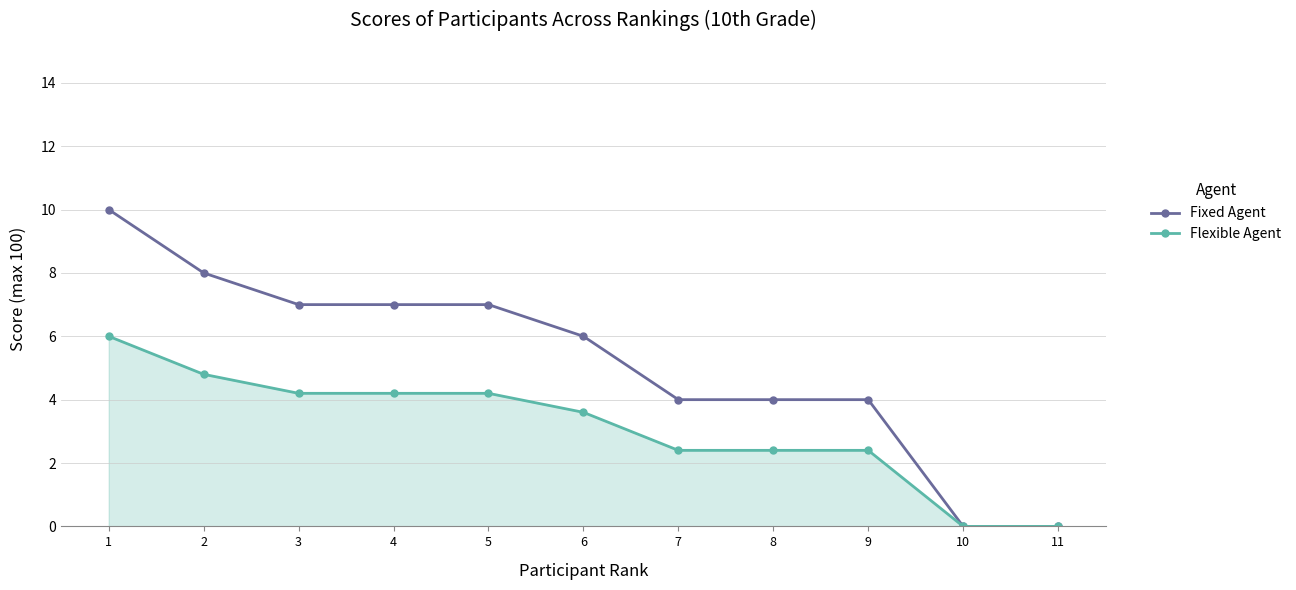

The value of Fixed Agent at 7 is 4.0. True or false?

True